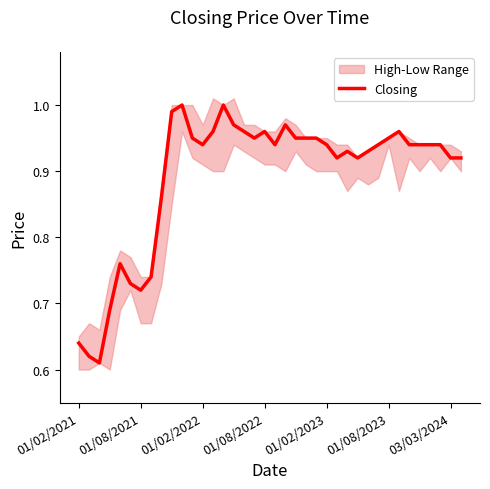

Does the chart have visible grid lines?

No